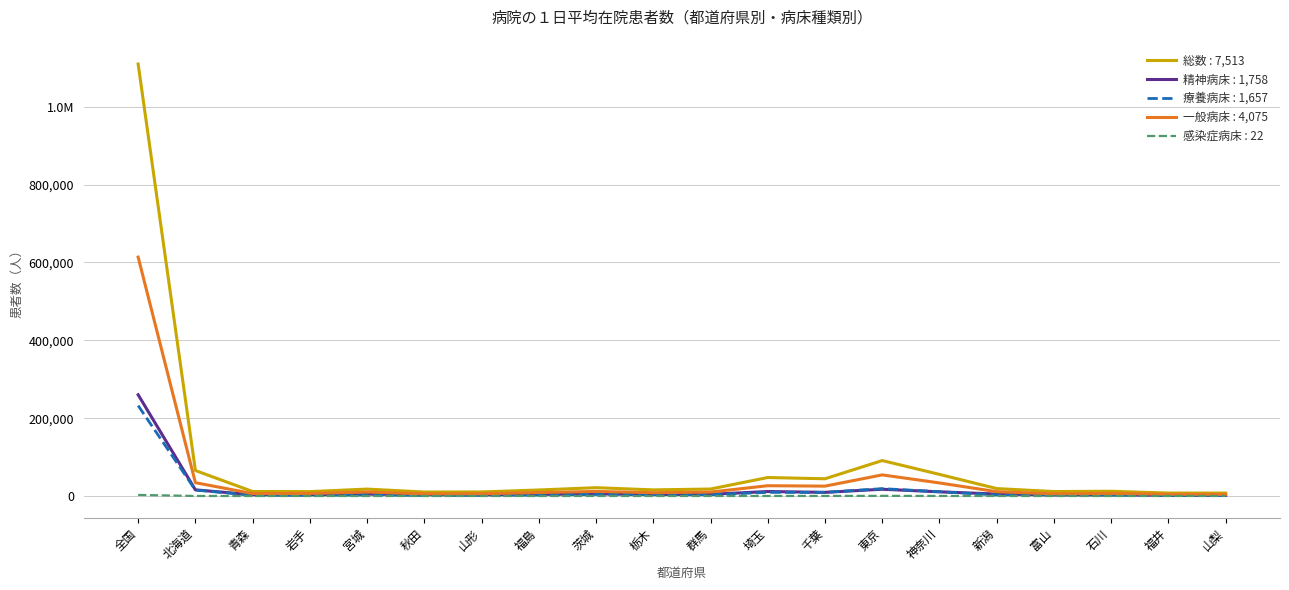

What are all the series names shown in the legend?

総数 : 7,513, 精神病床 : 1,758, 療養病床 : 1,657, 一般病床 : 4,075, 感染症病床 : 22